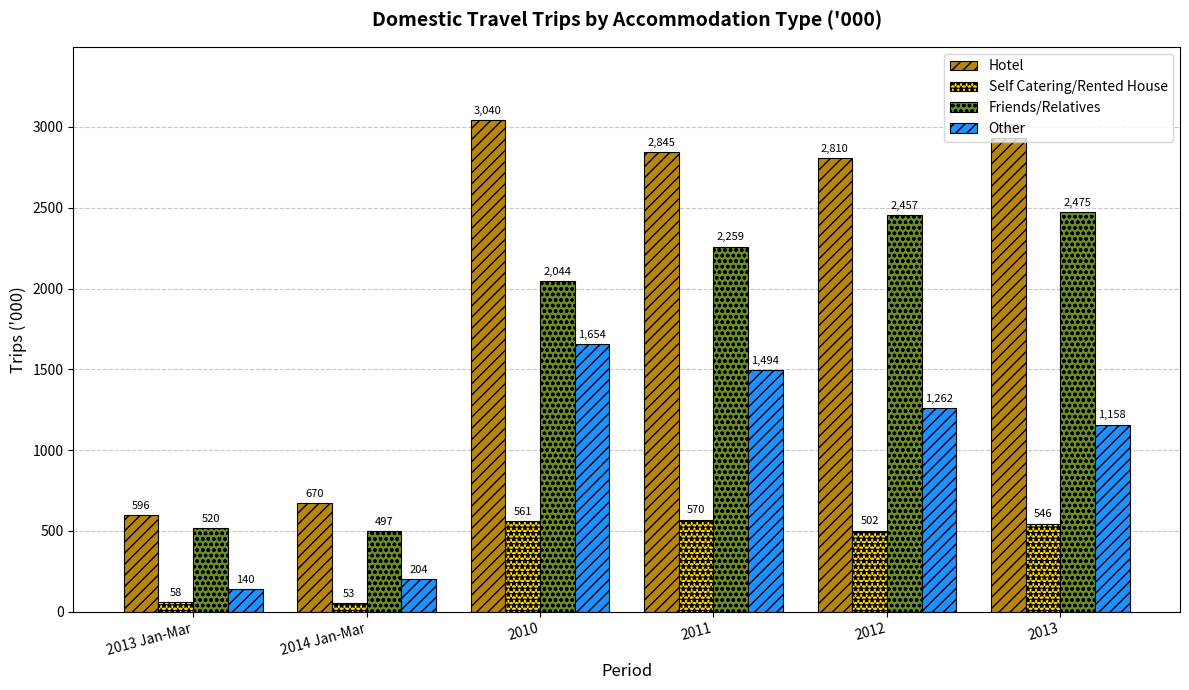

Which category has the lowest value in the Self Catering/Rented House series?

2014 Jan-Mar